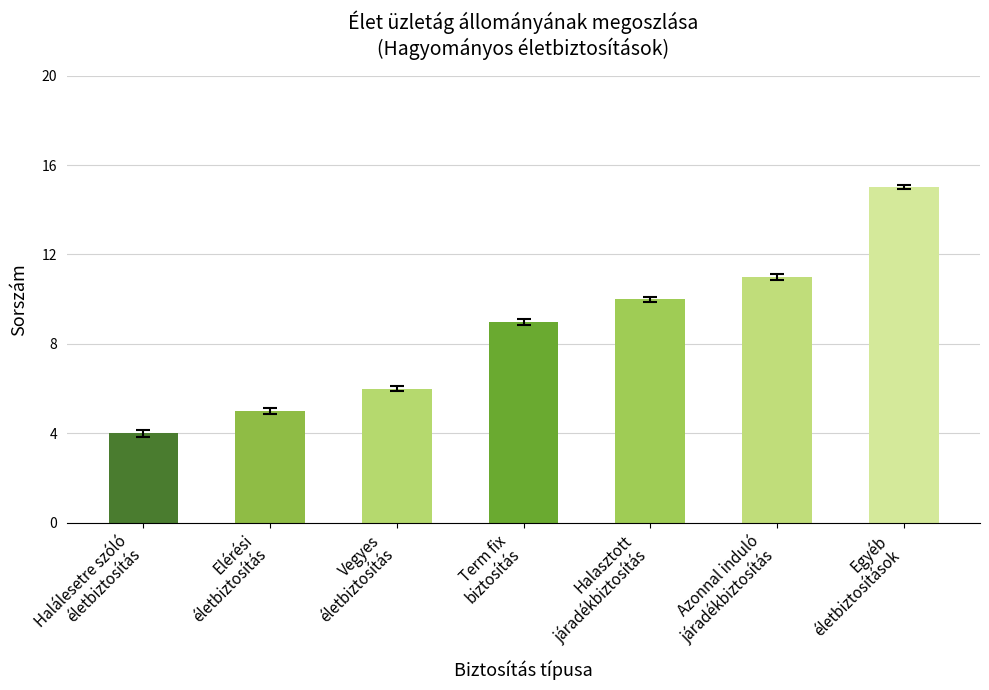

Read the value at Halálesetre szóló
életbiztosítás.

4